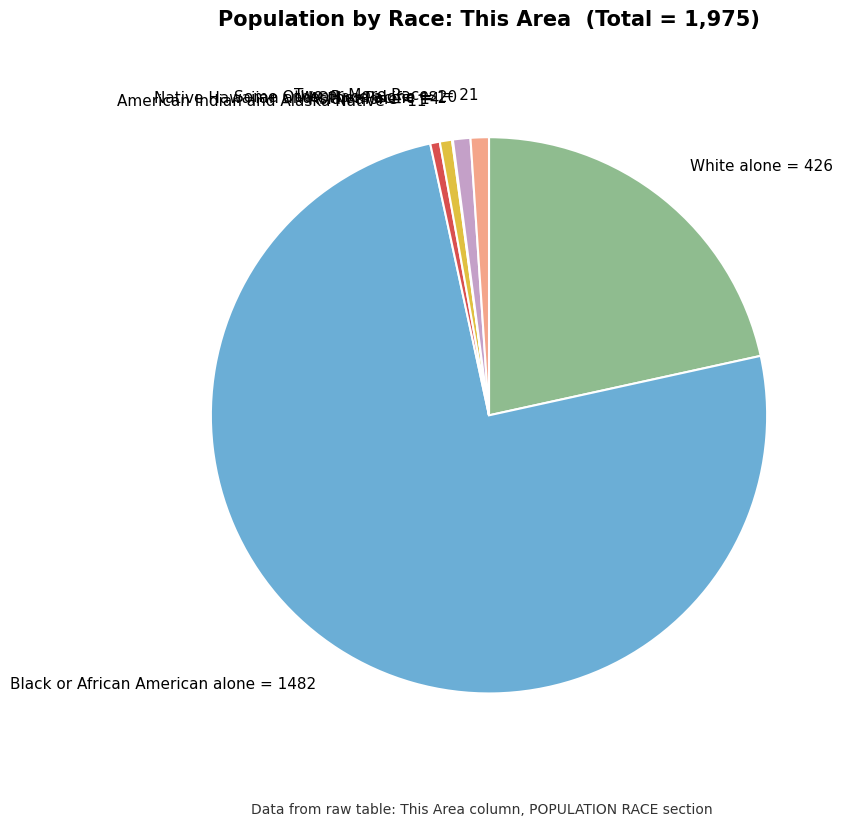

Is White alone = 426 the majority of the pie?

No